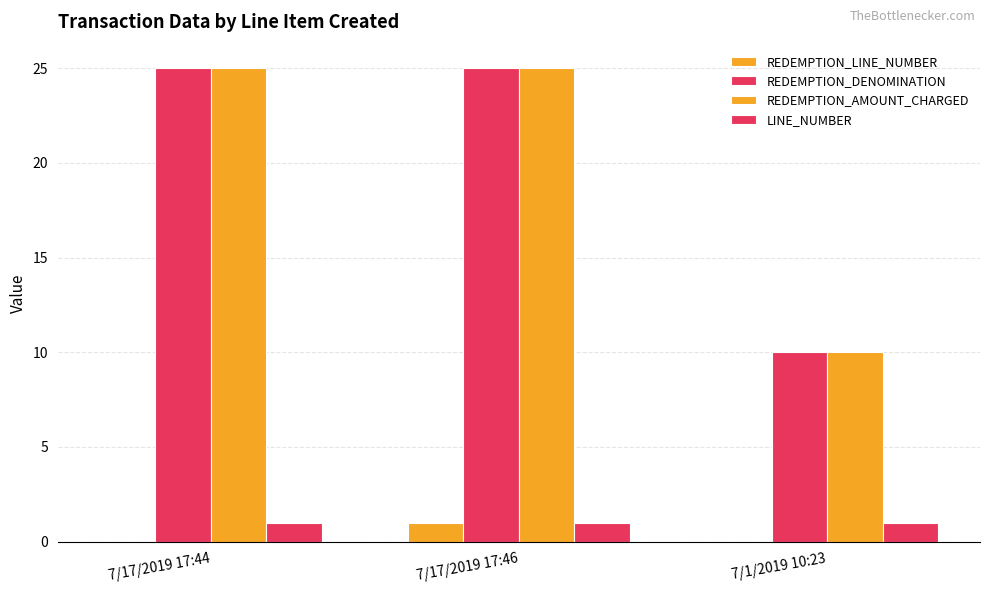

How many groups of bars are there?

3